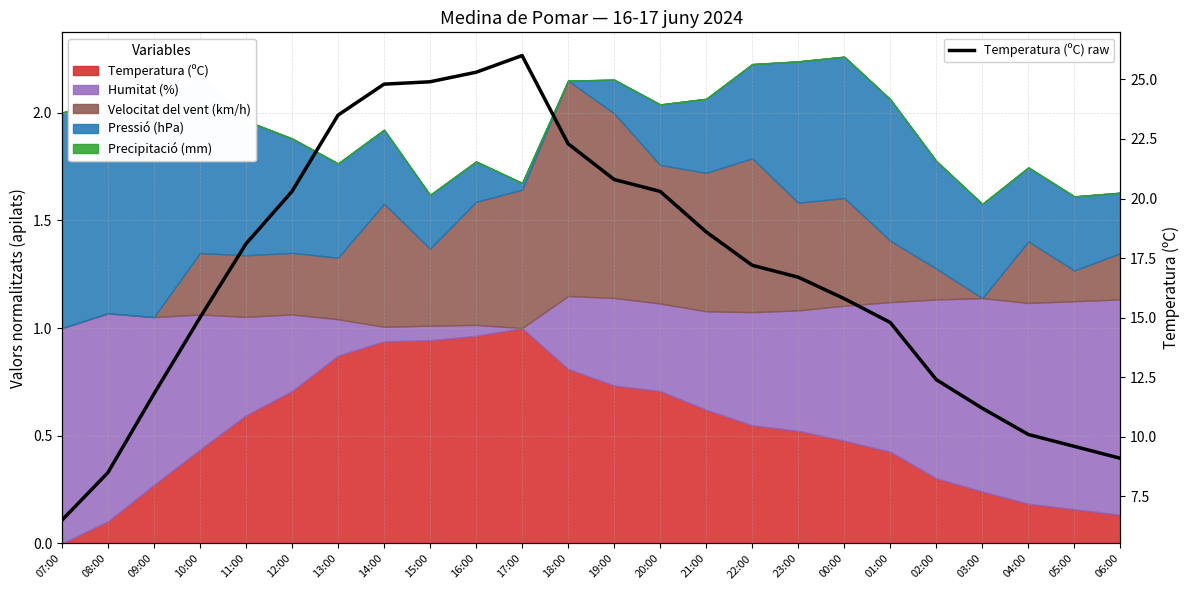

List the labels in order of value, largest first.

17:00, 16:00, 15:00, 14:00, 13:00, 18:00, 19:00, 12:00, 20:00, 21:00, 11:00, 22:00, 23:00, 00:00, 10:00, 01:00, 02:00, 09:00, 03:00, 04:00, 05:00, 06:00, 08:00, 07:00